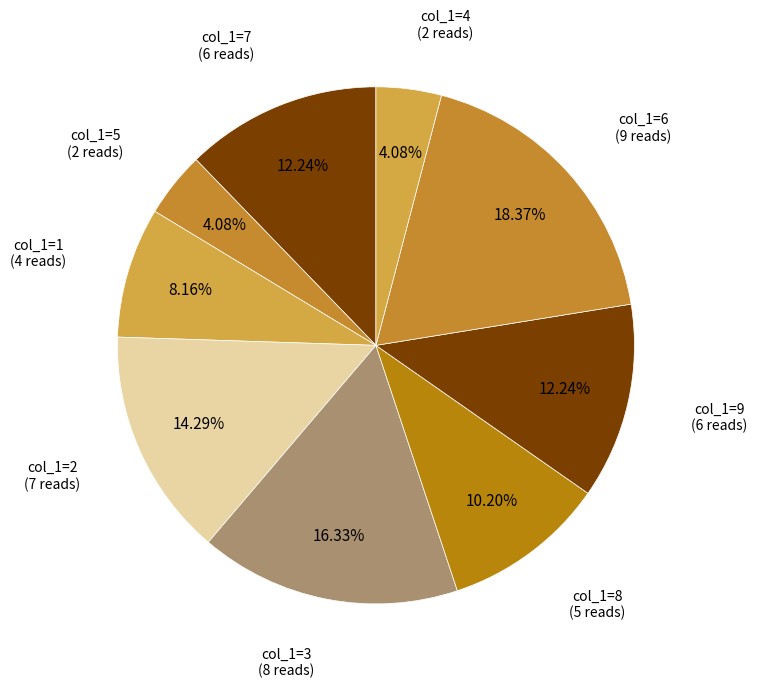

How many segments does this pie chart have?

9